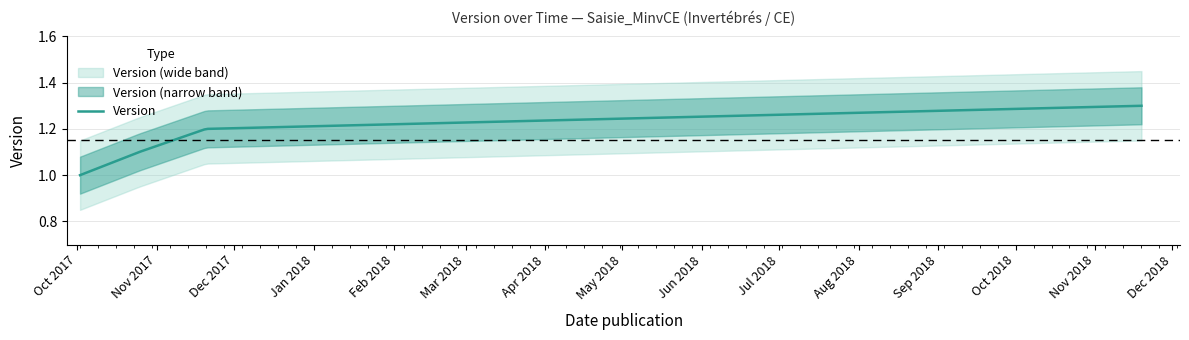

How many data points does each series have?

4